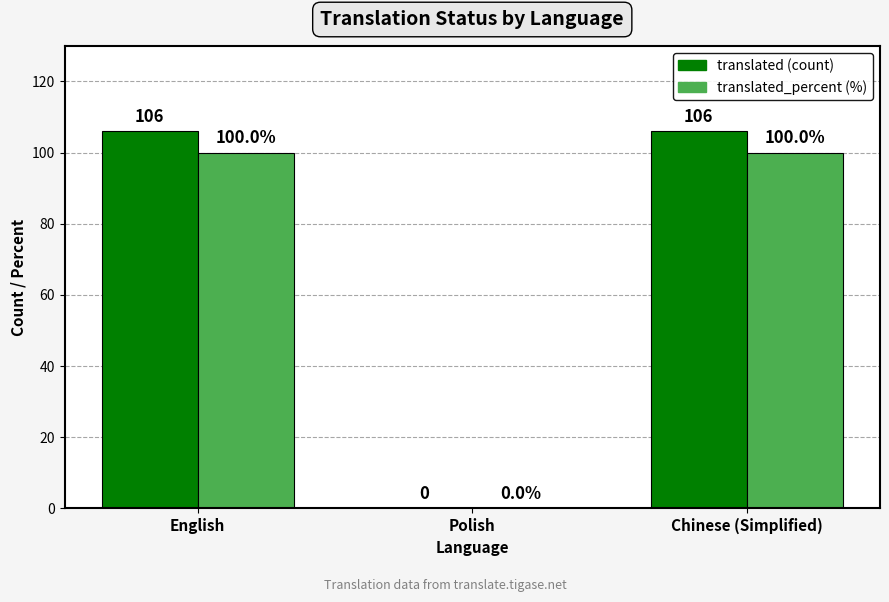

Reading right to left, list all the values displayed in this chart.

translated: Chinese (Simplified)=106	Polish=0	English=106
translated_percent: Chinese (Simplified)=100	Polish=0	English=100